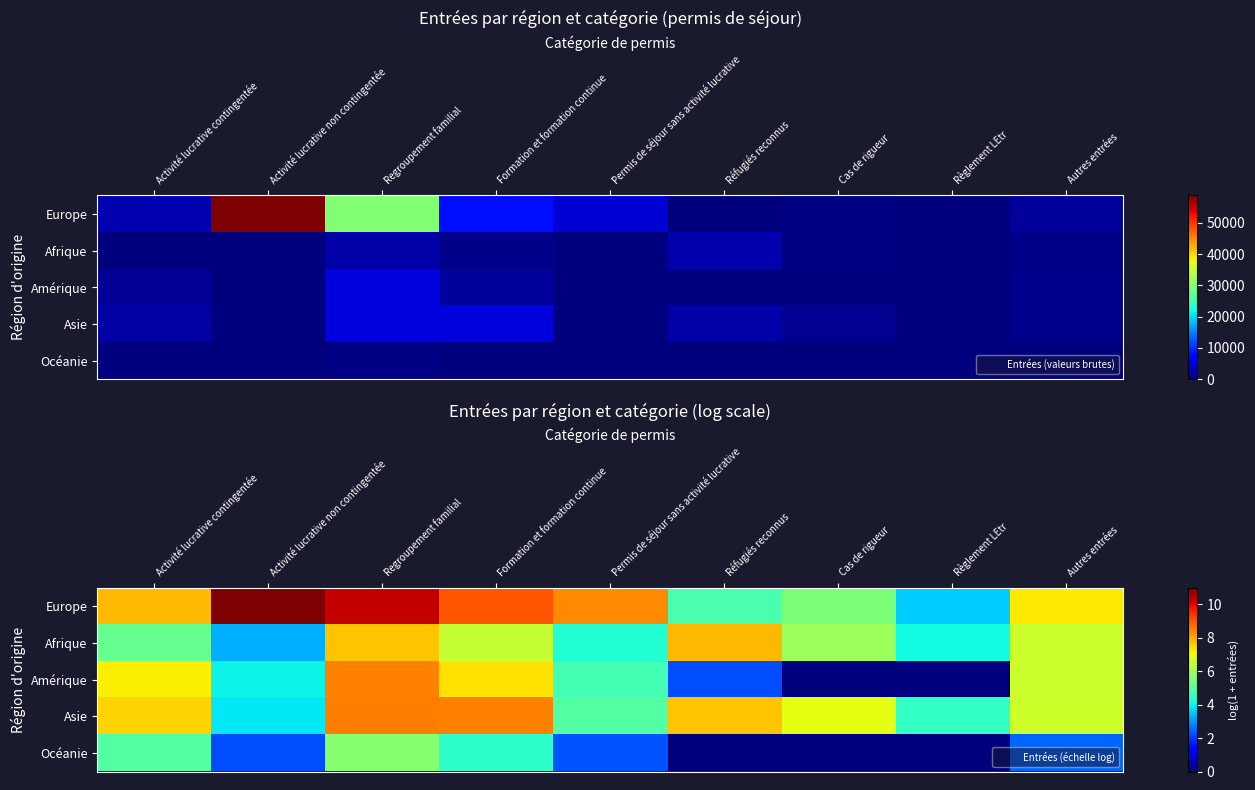

What is the difference between the second highest and second lowest values in the Afrique series?

3.6